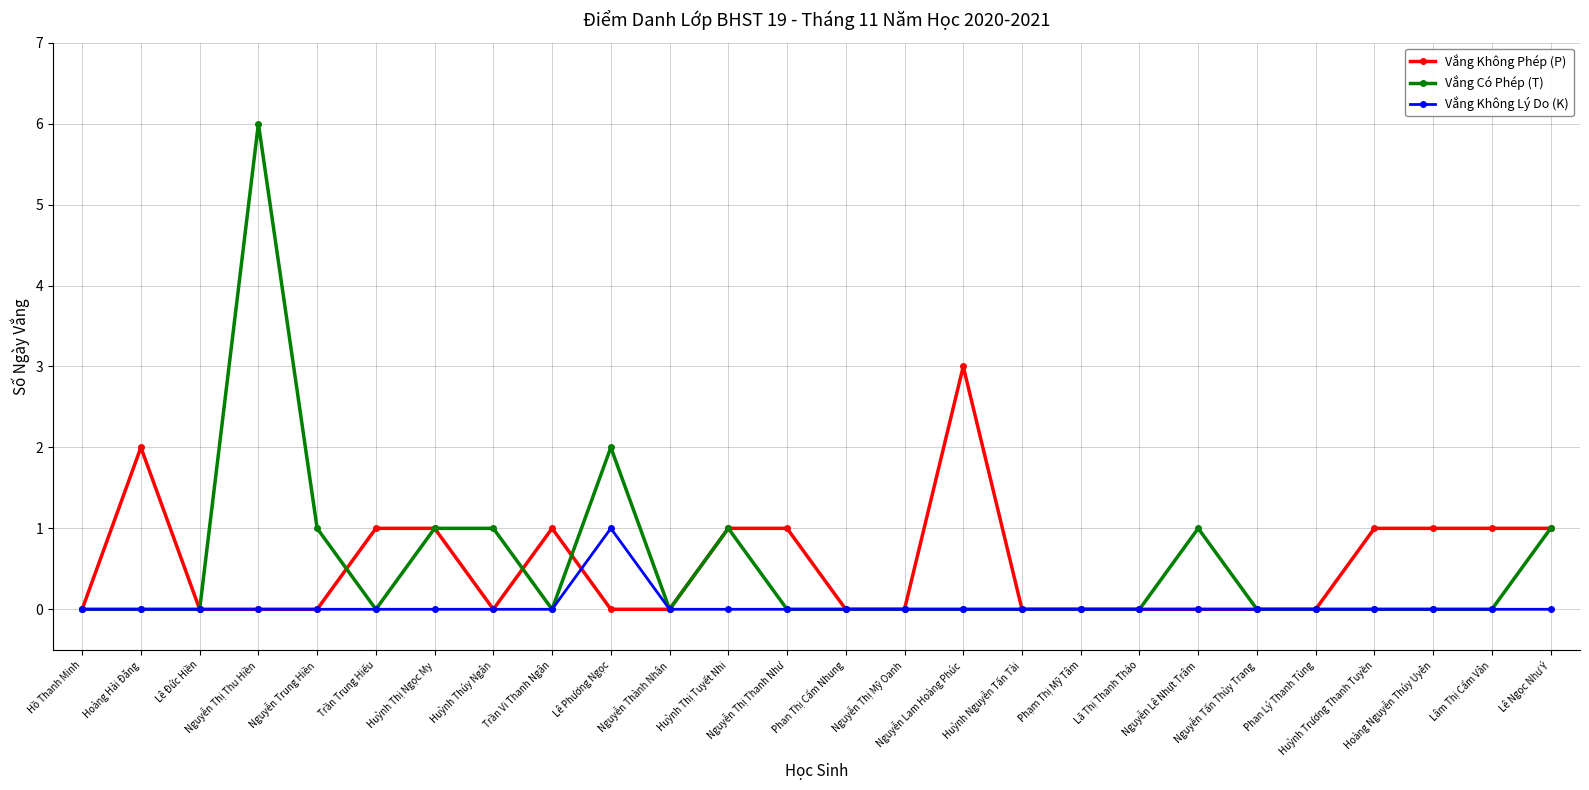

Which category has the highest value in the Vắng Không Phép (P) series?

Nguyễn Lam Hoàng Phúc